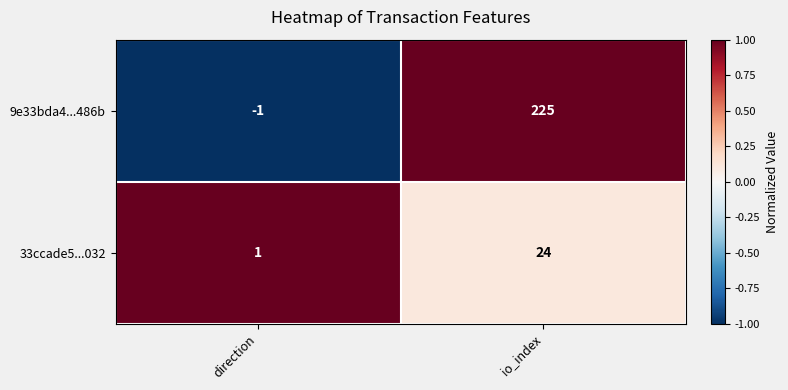

Which series changed the most between direction and io_index?

9e33bda4...486b